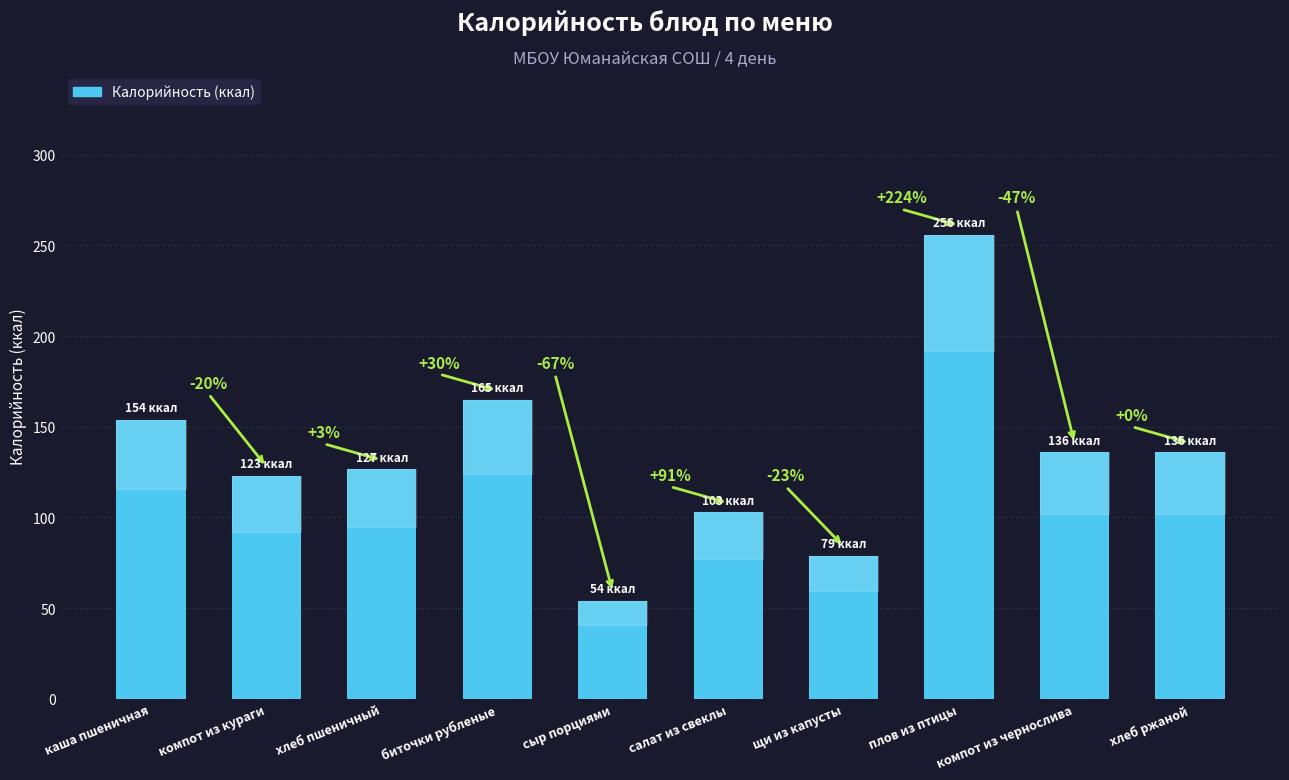

Reading left to right, what are all the values shown in this chart?

каша пшеничная=154.0	компот из кураги=123.0	хлеб пшеничный=126.6	биточки рубленые=165.0	сыр порциями=54.0	салат из свеклы=103.0	щи из капусты=79.0	плов из птицы=256.0	компот из чернослива=136.0	хлеб ржаной=136.0